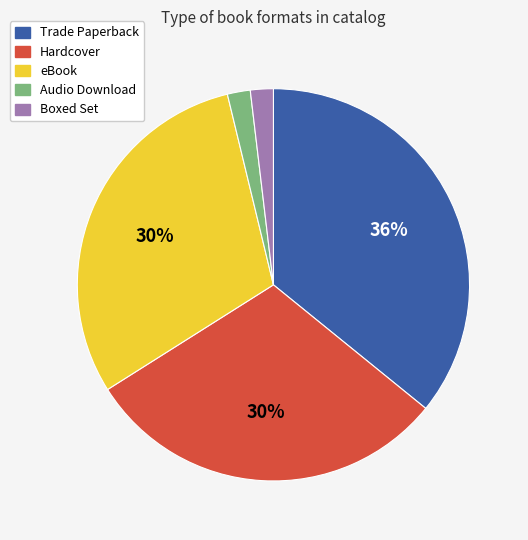

To the nearest percent, what is the difference between the Trade Paperback and Hardcover slice percentages?

6%